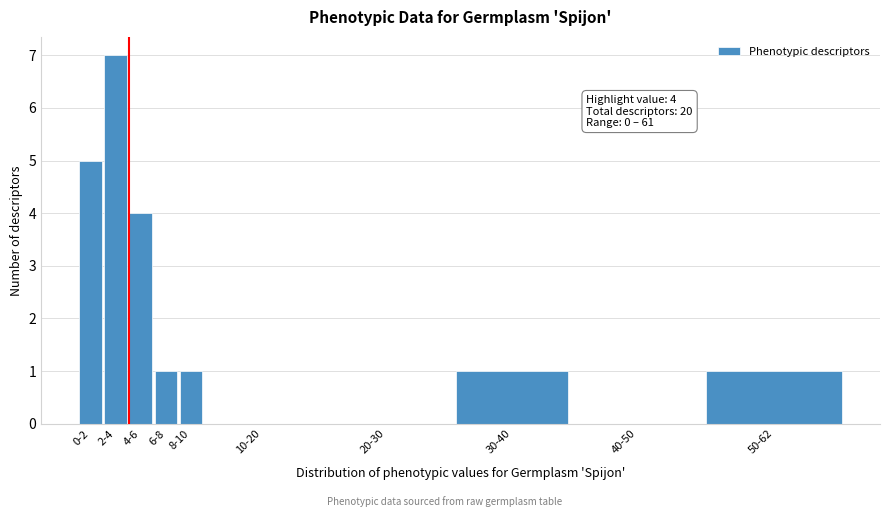

Reading left to right, extract all data points from this chart.

0-2=5	2-4=7	4-6=4	6-8=1	8-10=1	10-20=0	20-30=0	30-40=1	40-50=0	50-62=1